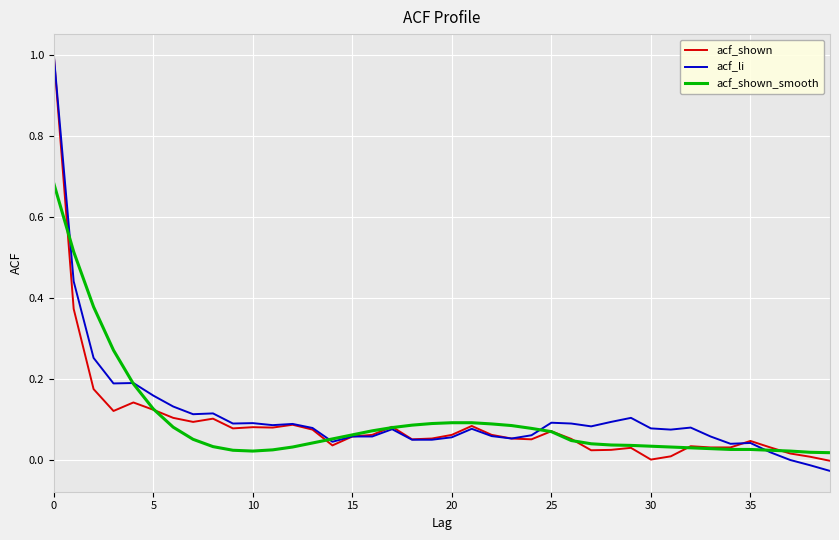

What is the maximum value for acf_li?

1.0